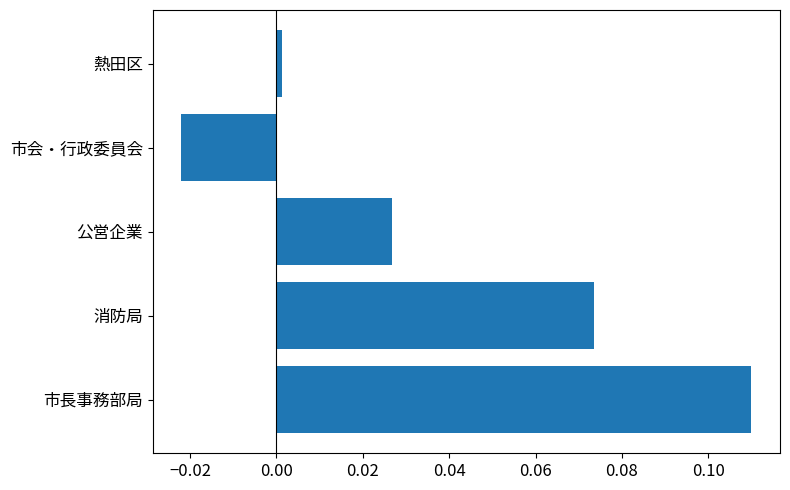

At which category does the chart reach its peak across all series?

市長事務部局